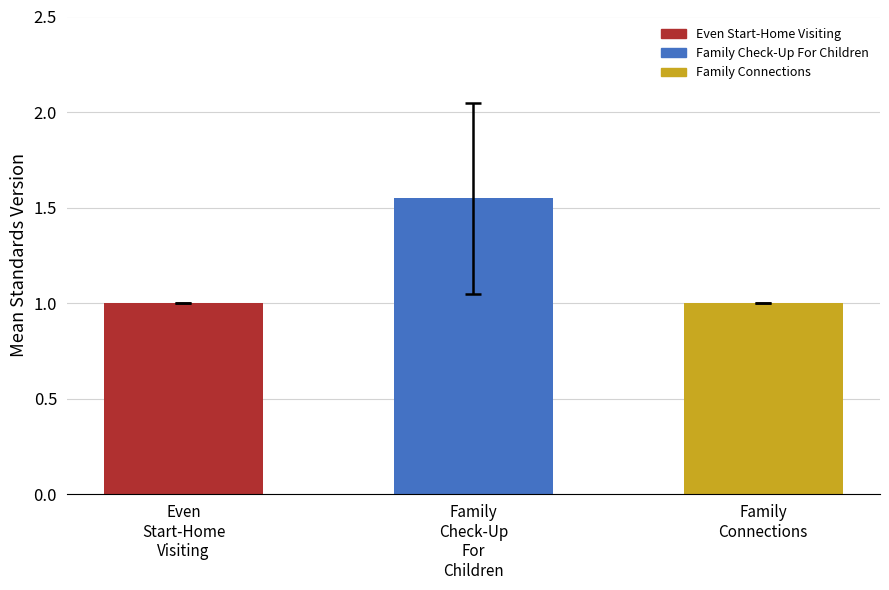

What is the value of the 3rd bar from the left?

1.0